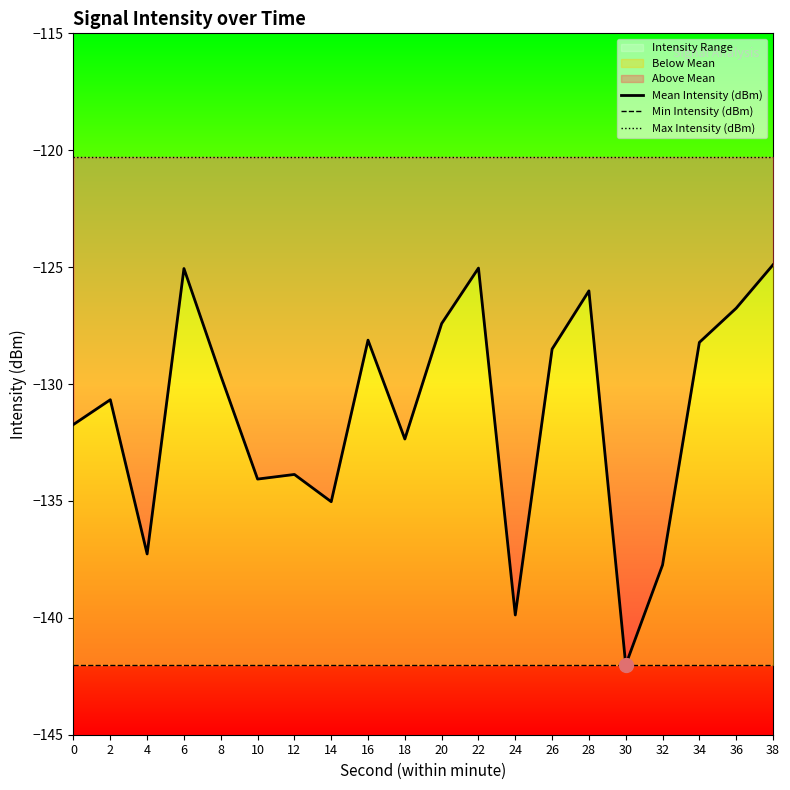

What is the difference between the Mean Intensity (dBm) values at 8 and 16?

1.5